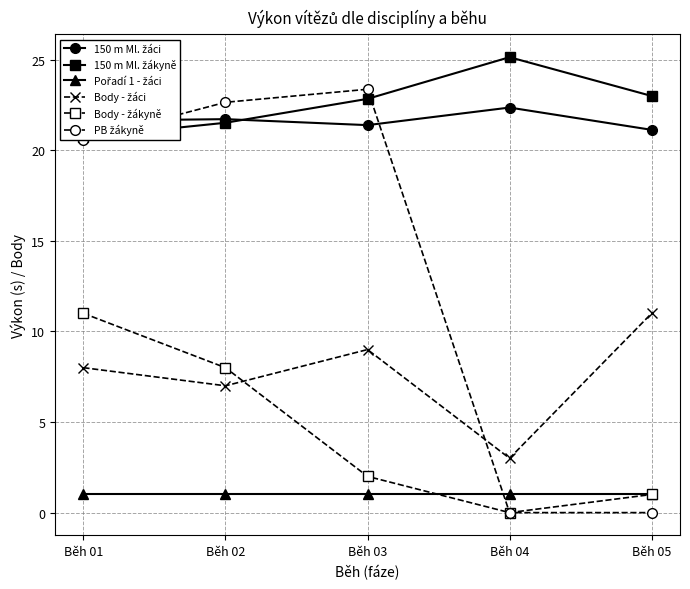

Which category has the highest value in the Body - žáci series?

Běh 05